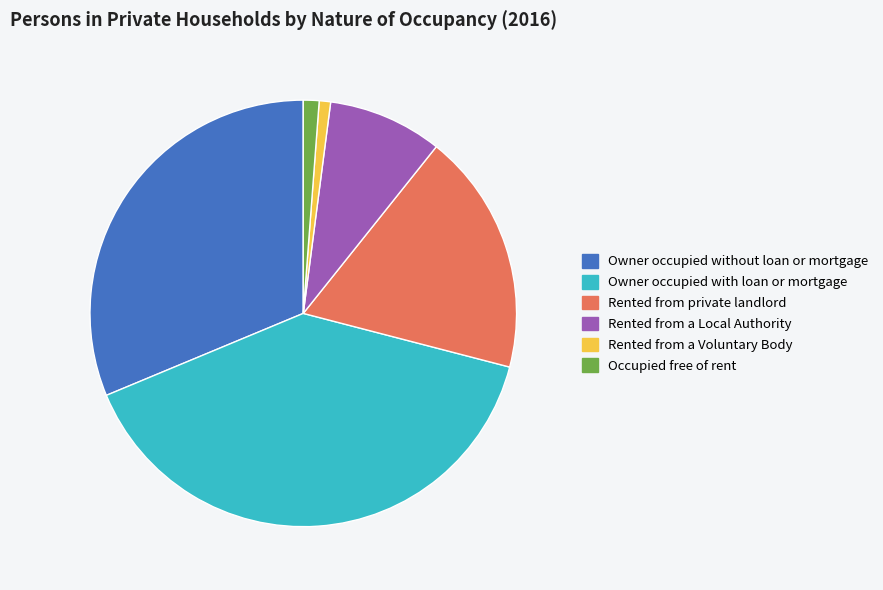

What is the largest slice in the pie chart?

Owner occupied with loan or mortgage